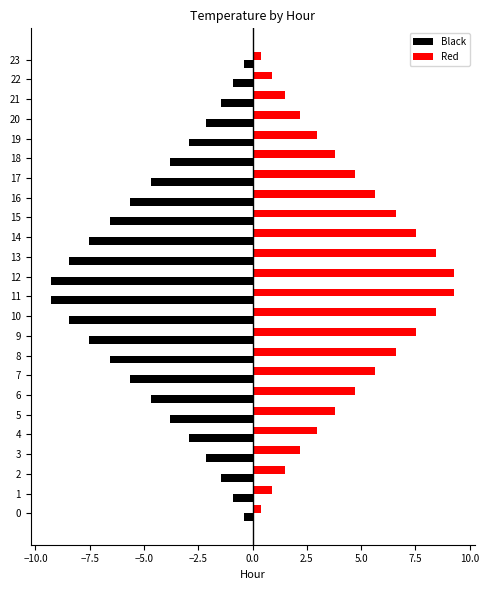

The Black series shows -1.5 at 21. True or false?

True